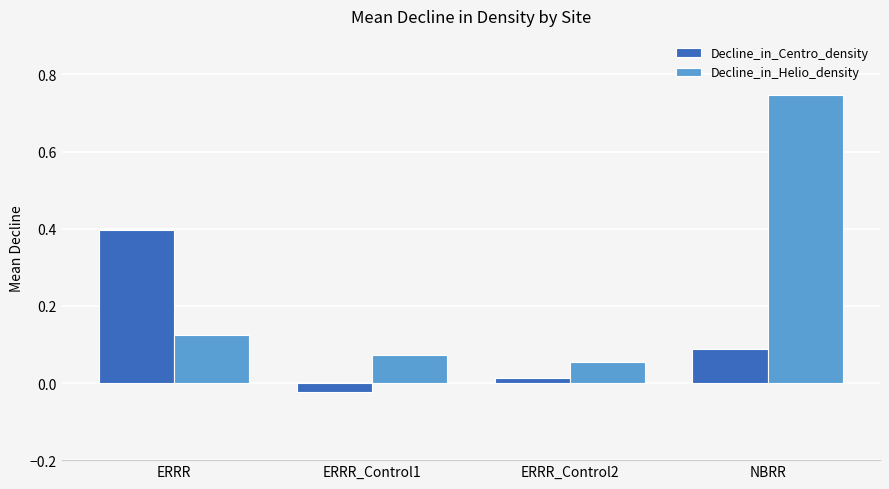

What is the sum of the Decline_in_Centro_density values at ERRR and ERRR_Control1?

0.4